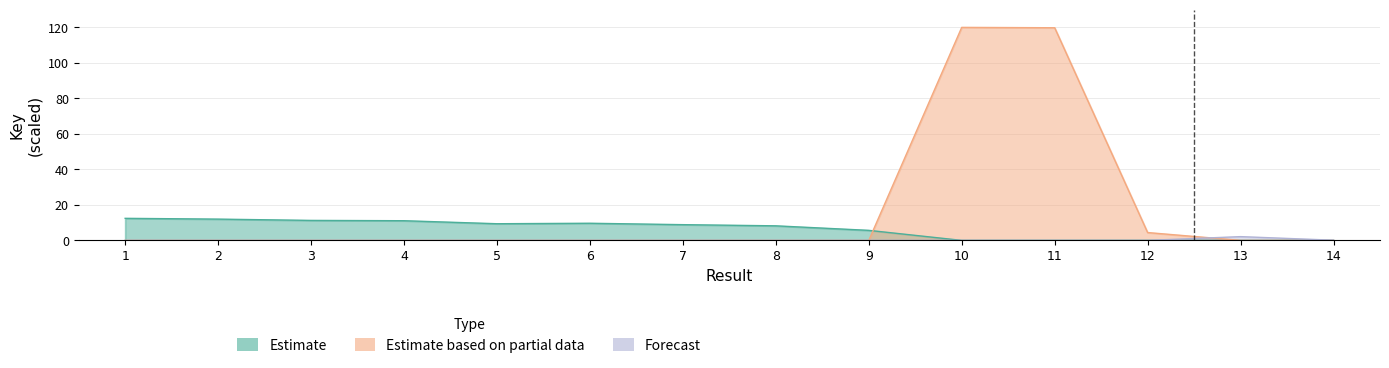

The value at 6 is 0.0. True or false?

True